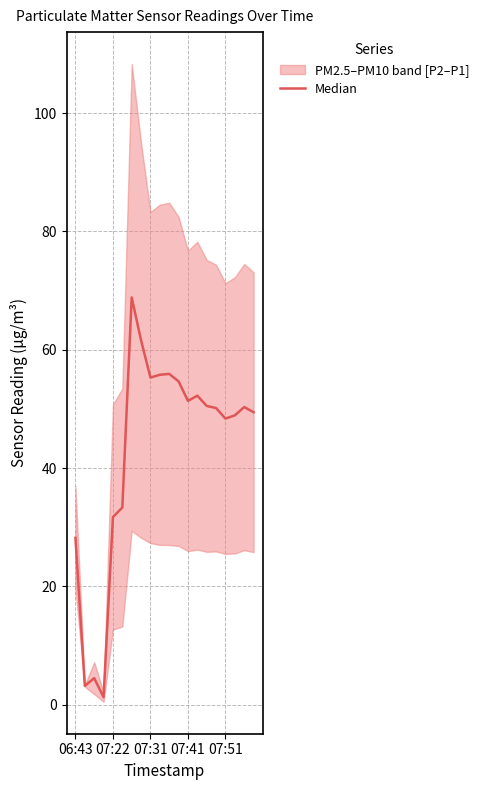

What is the difference between the second highest and minimum values?

60.3